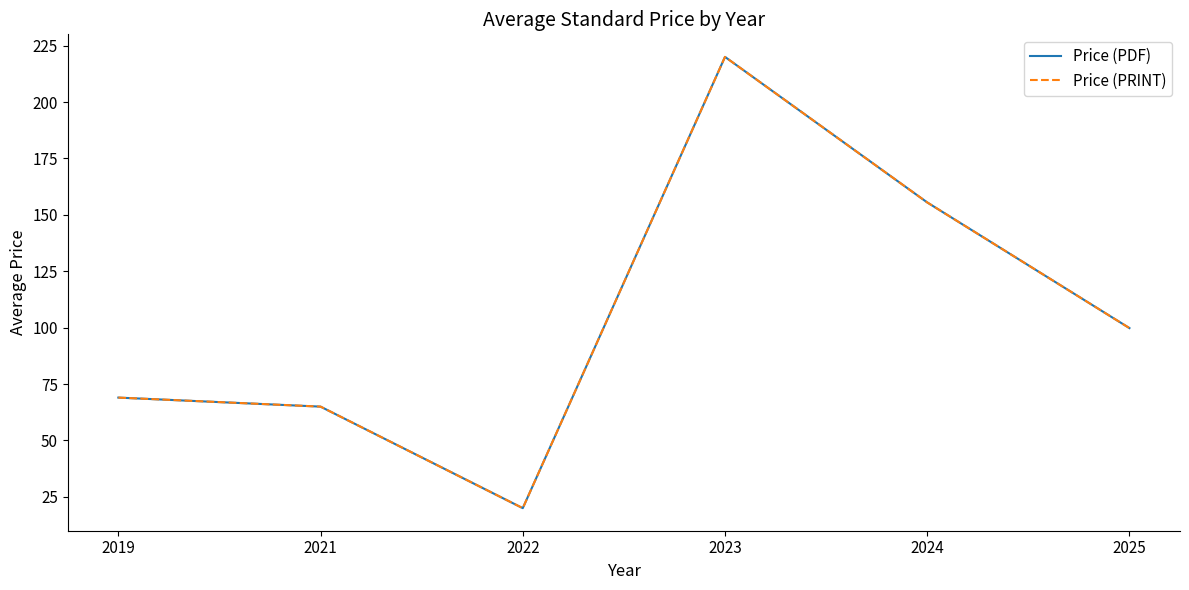

Reading left to right, extract all data points from this chart.

Price (PDF): 2019=69.0	2021=65.0	2022=20.0	2023=220.0	2024=155.5	2025=99.8
Price (PRINT): 2019=69.0	2021=65.0	2022=20.0	2023=220.0	2024=155.5	2025=99.8